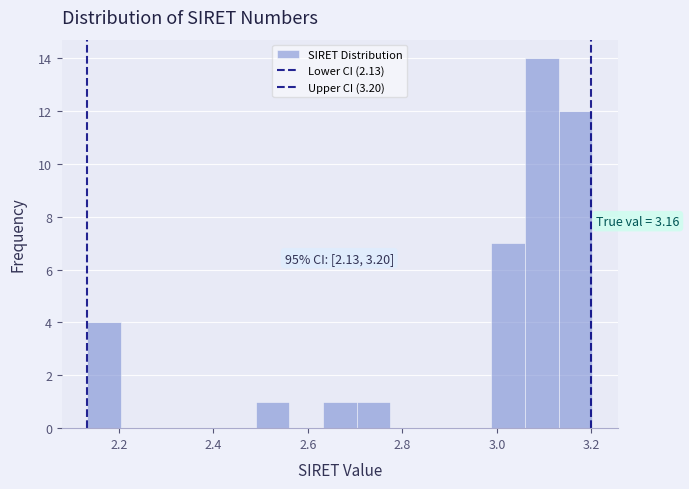

Read against the x-axis, roughly where is the centre of the tallest bar?

3.10